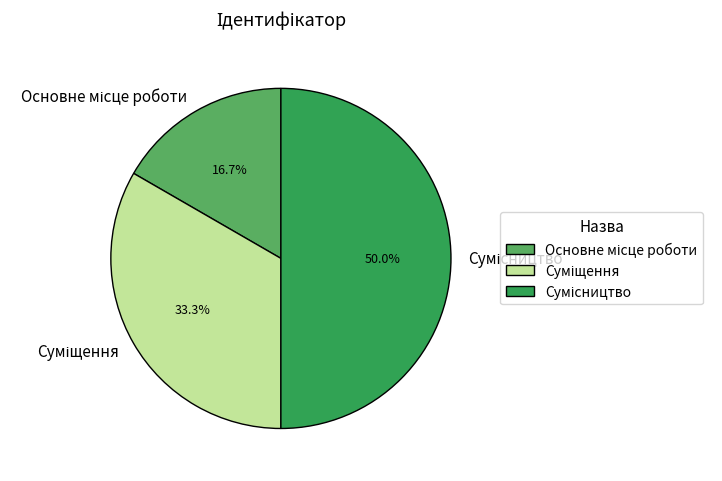

How many segments does this pie chart have?

3